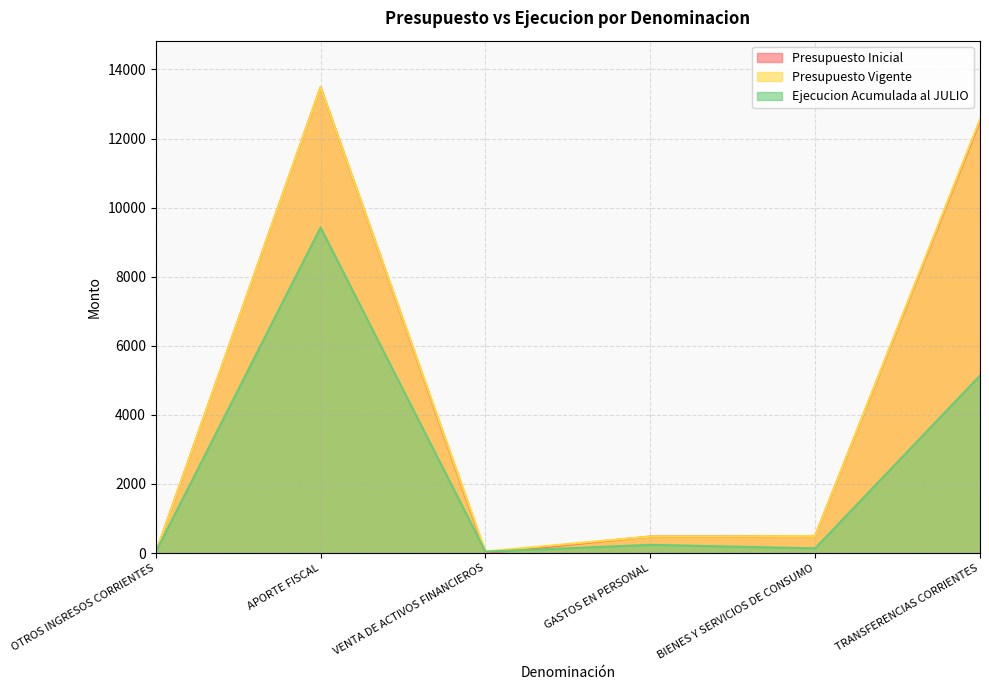

Where is the first local maximum for Presupuesto Inicial?

APORTE FISCAL